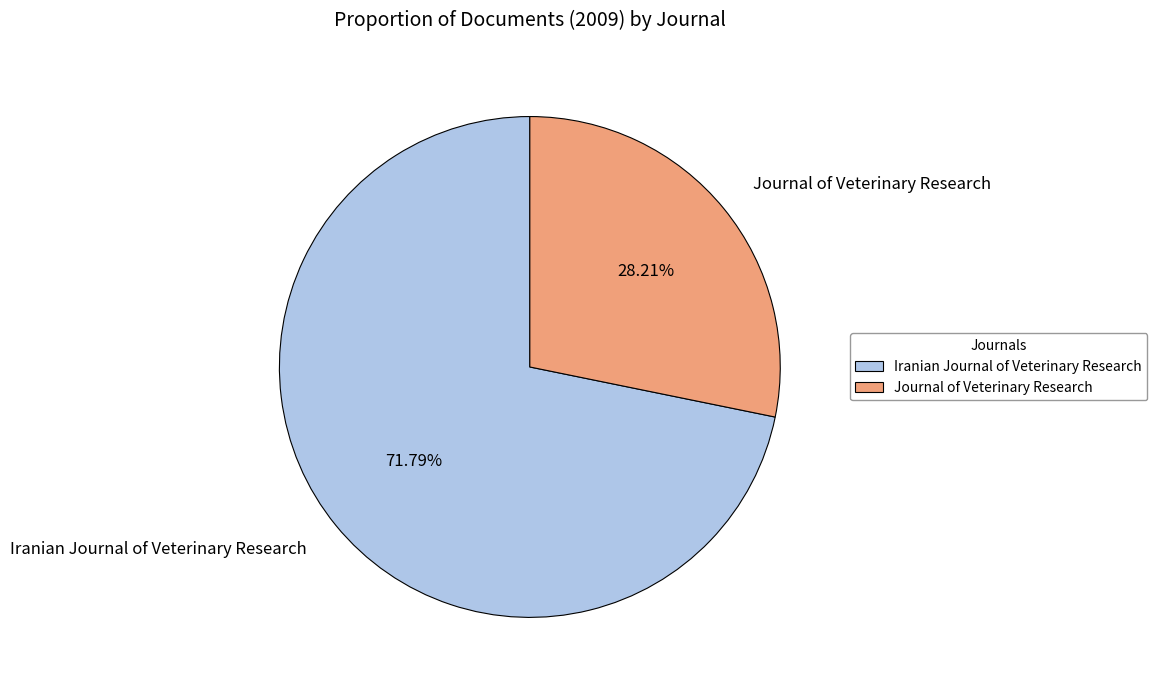

Does Journal of Veterinary Research account for over 50% of the chart?

No